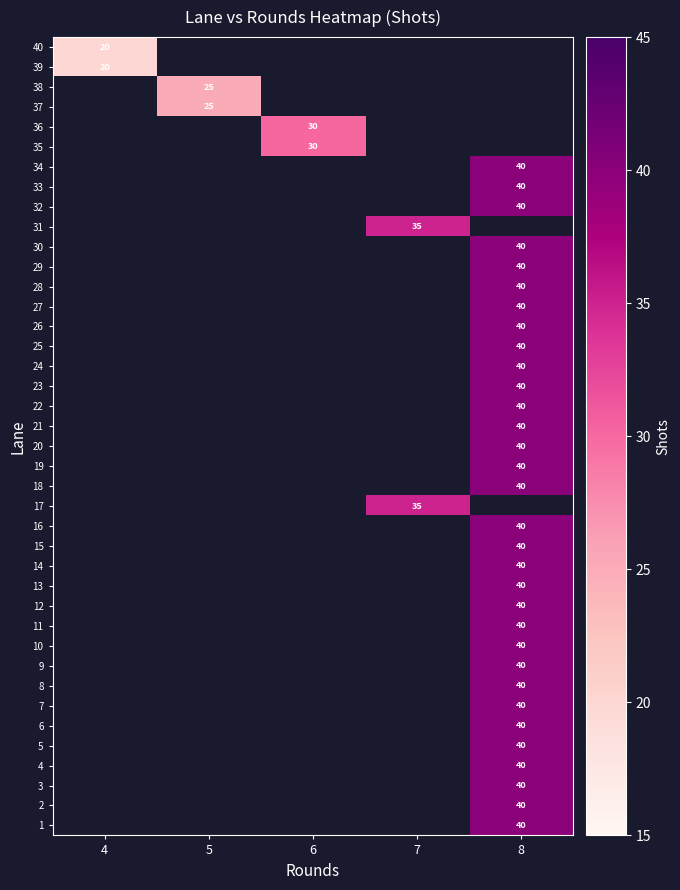

Is it true that 16 equals 62.8 at 8?

False